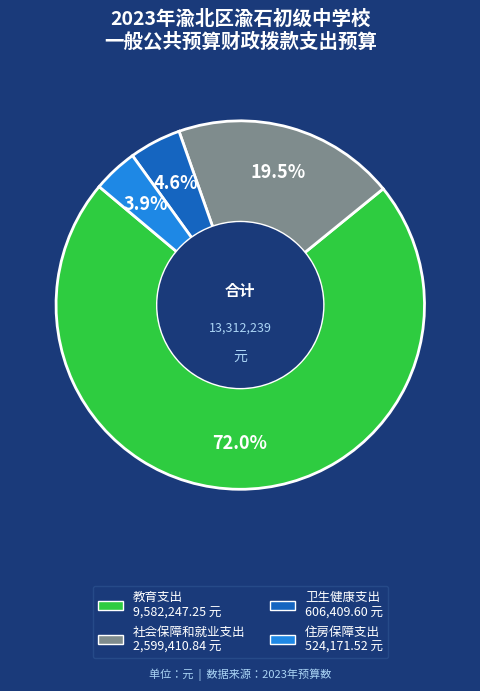

To the nearest percent, what is the average slice percentage?

25%